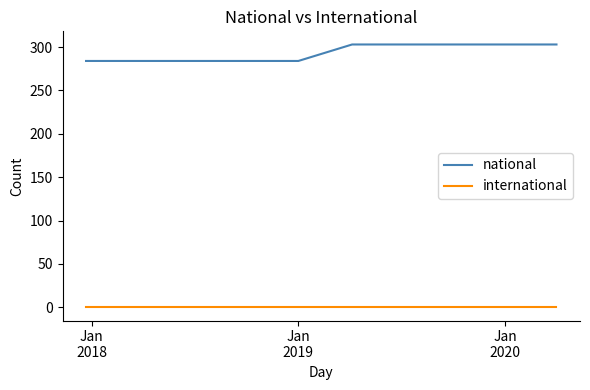

What are all the series names shown in the legend?

national, international